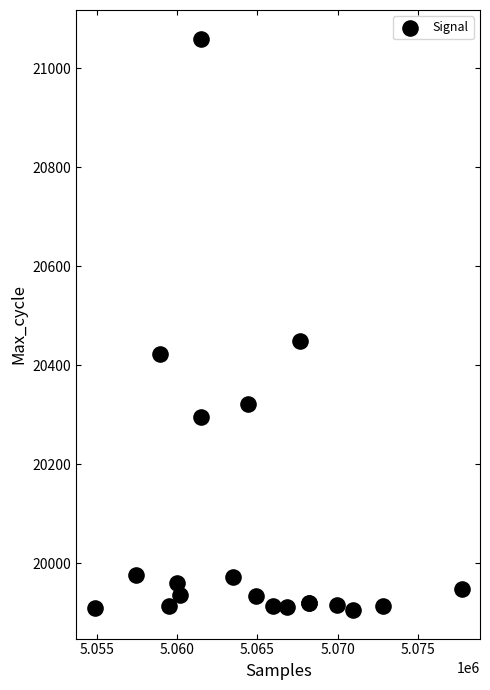

What Y value in the scatter plot is closest to 20482?

20448